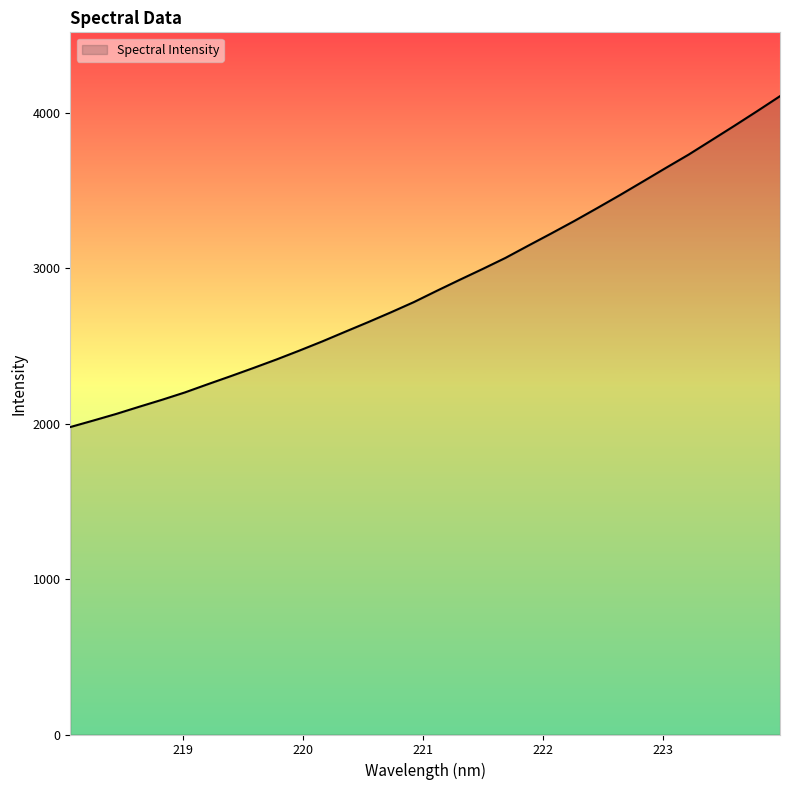

Does the chart have visible grid lines?

No